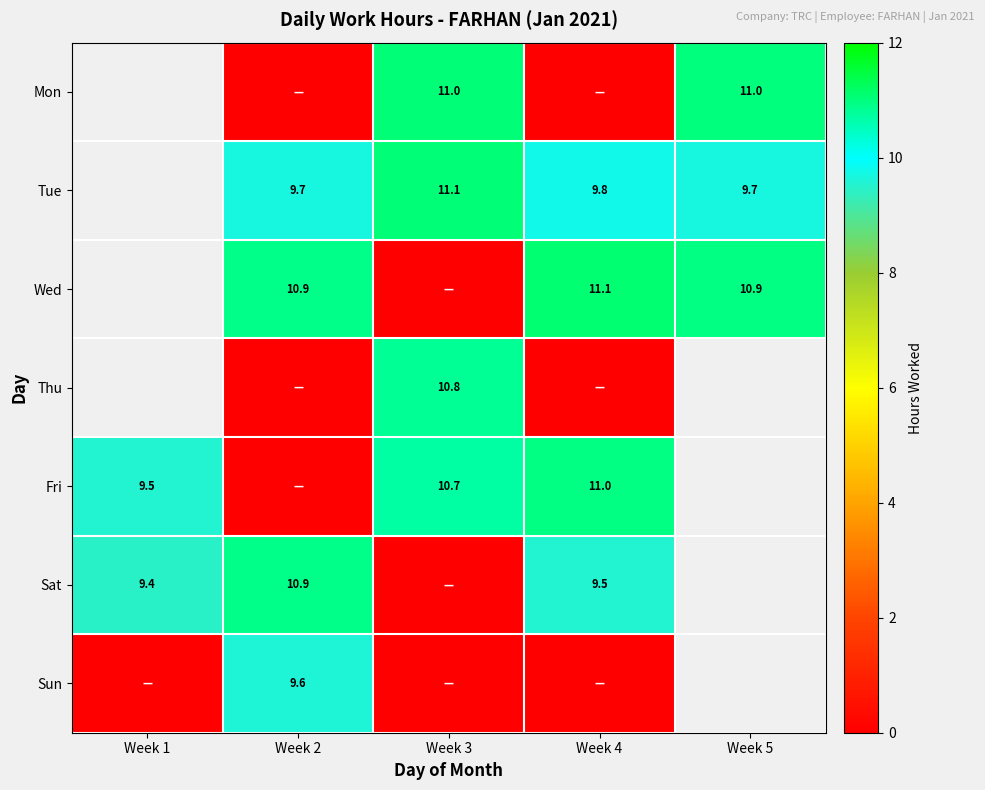

Is the value of Wed at Week 4 greater than the value of Thu at Week 3?

Yes